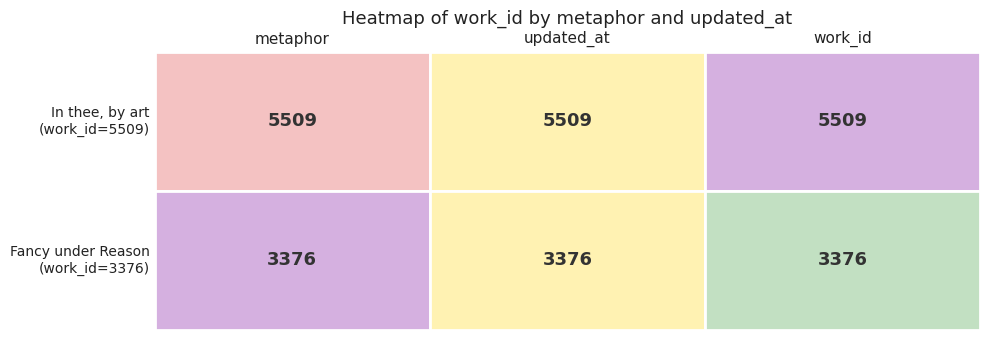

Which series has the widest spread of values?

Row 1